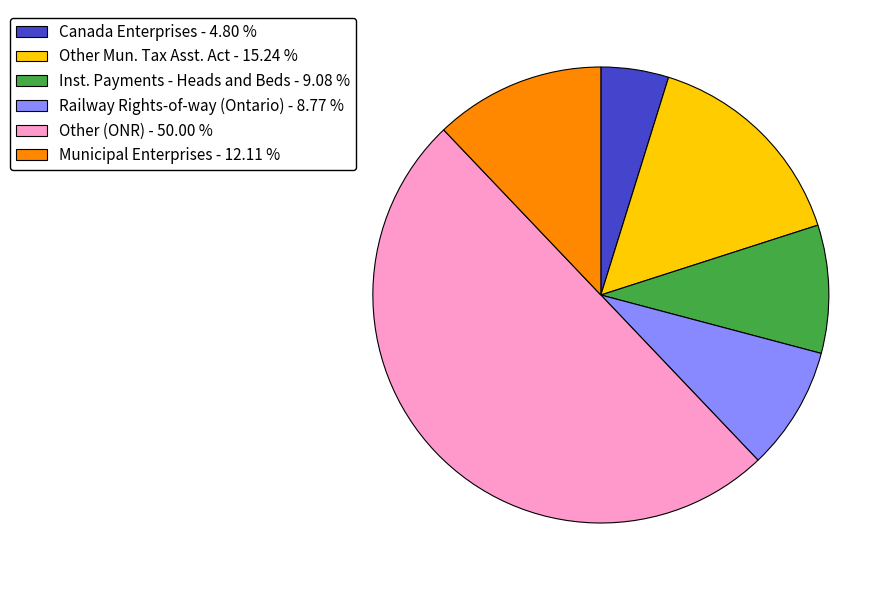

Do Canada Enterprises and Municipal Enterprises together represent more than half of the pie?

No